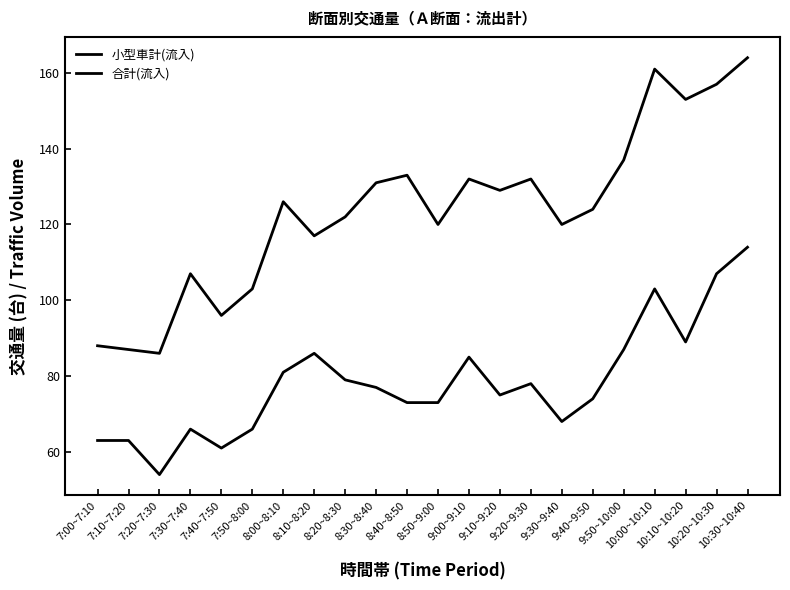

True or false: 合計(流入) and 小型車計(流入) cross at least once.

False